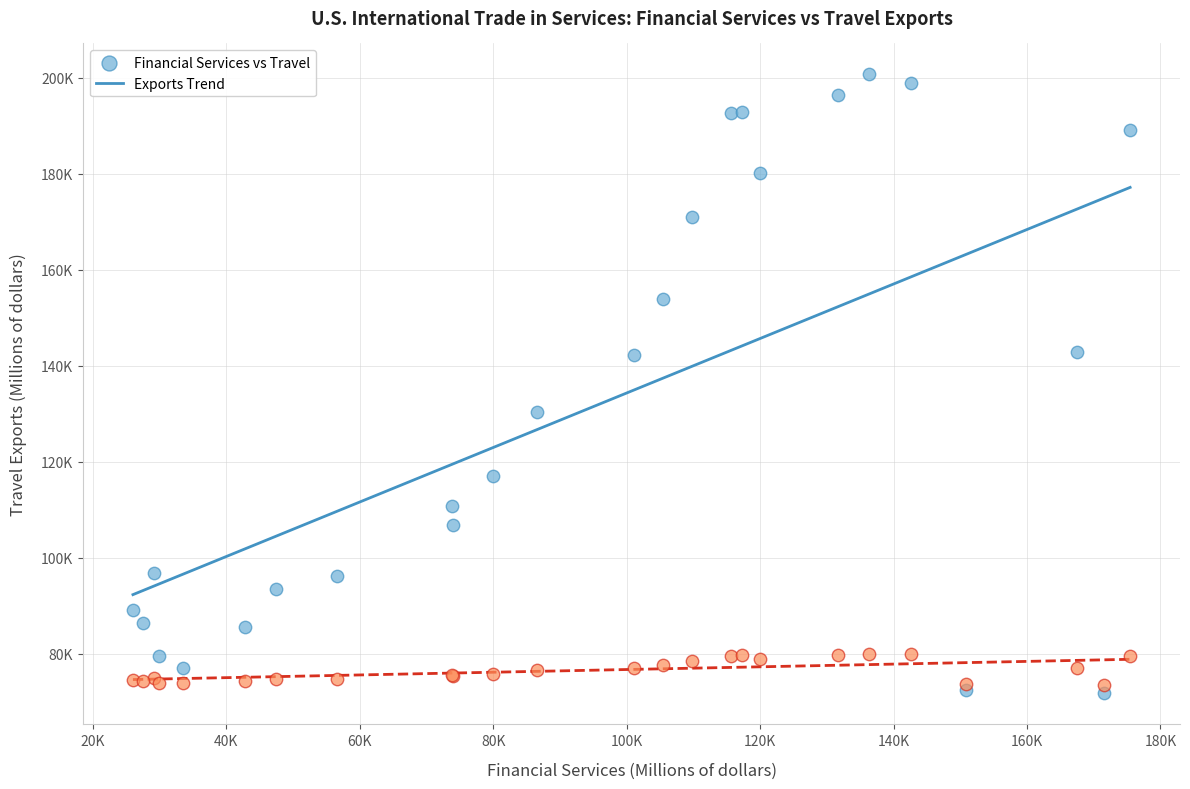

What are all the series names shown in the legend?

Financial Services vs Travel, Exports Trend